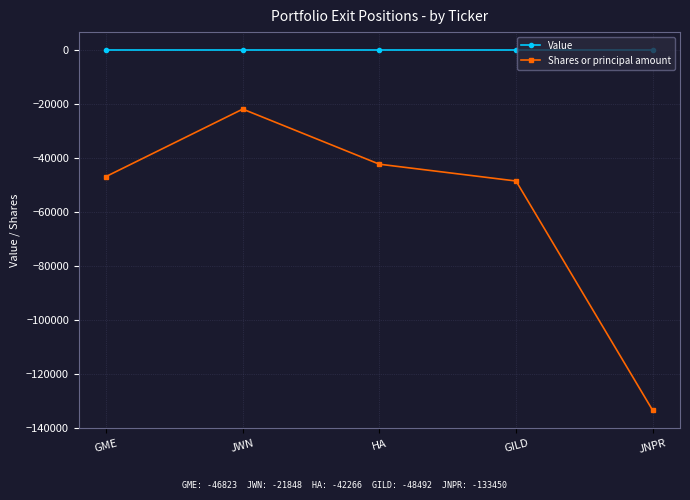

True or false: Value and Shares or principal amount cross at least once.

False